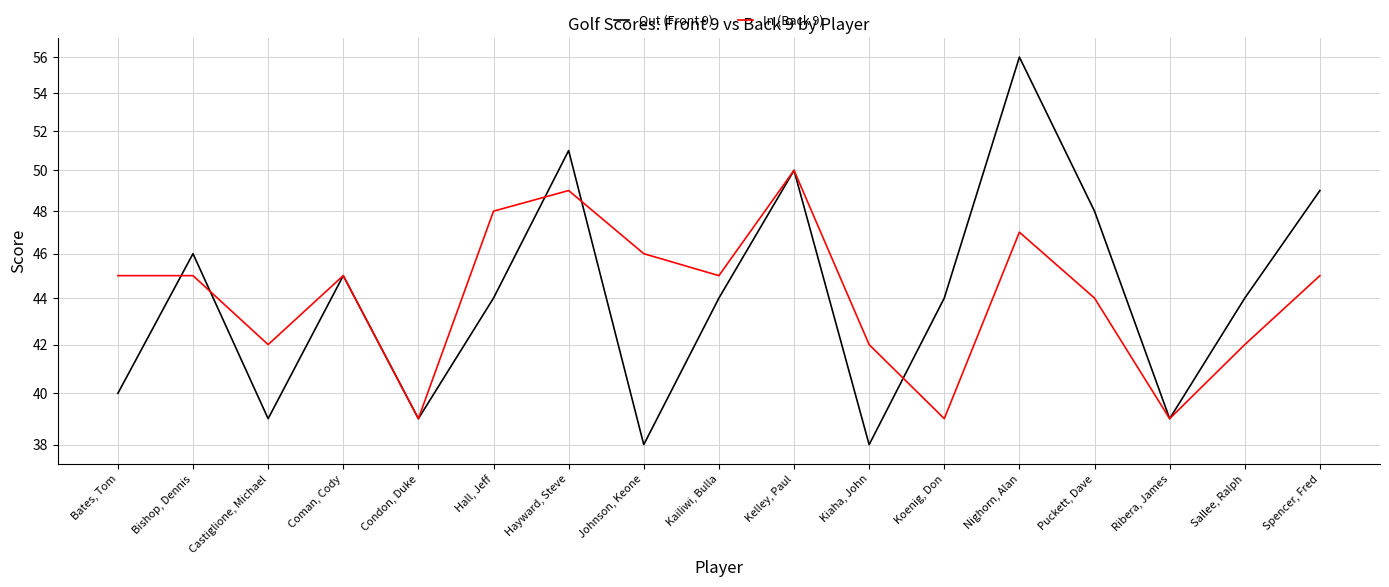

At how many categories does at least one series exceed 40?

15